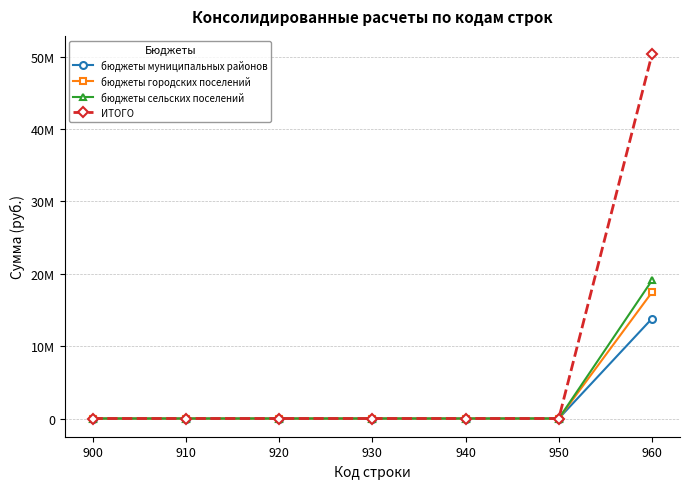

What are all the series names shown in the legend?

бюджеты муниципальных районов, бюджеты городских поселений, бюджеты сельских поселений, ИТОГО